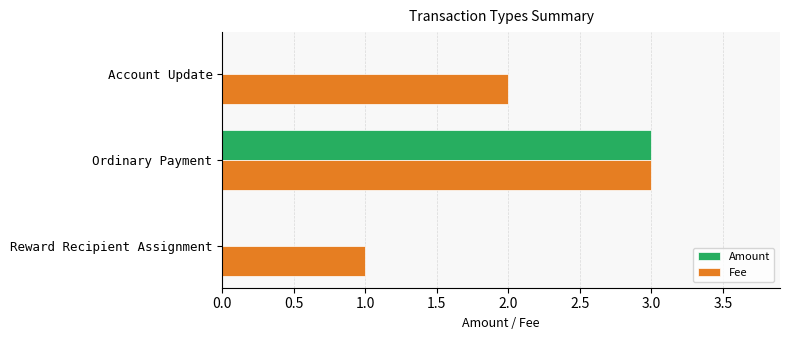

Which category has the highest value across all series?

Ordinary Payment